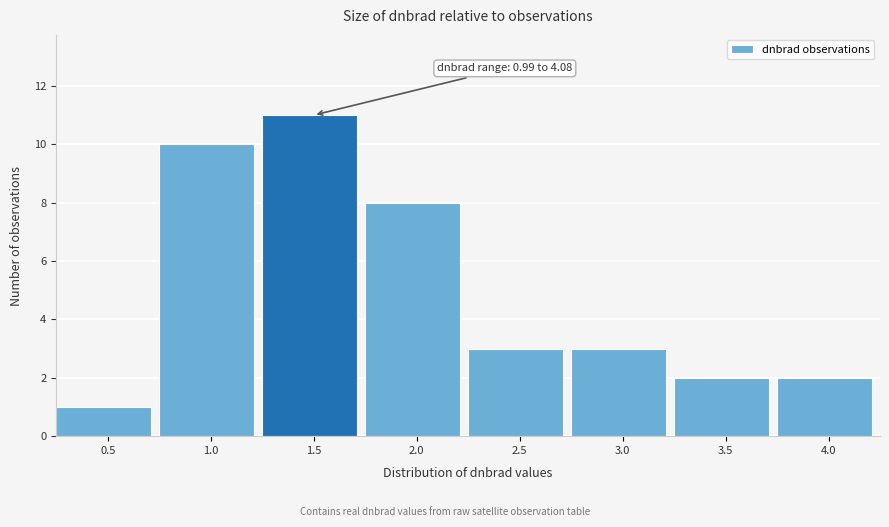

Reading left to right, list all the values displayed in this chart.

1	10	11	8	3	3	2	2